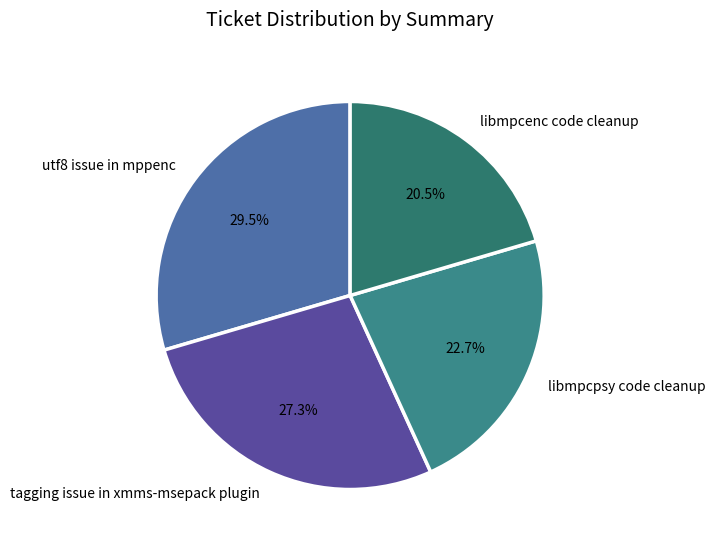

Is there any slice that represents more than half of the pie?

No